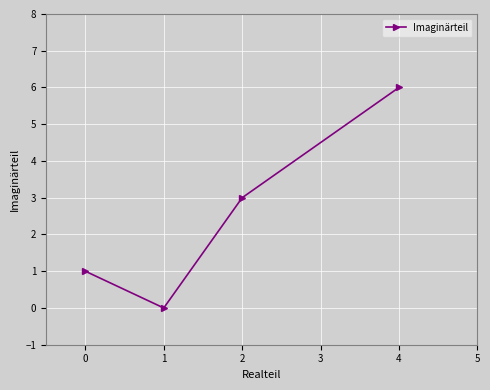

Where is the data nearest to the value 3?

2